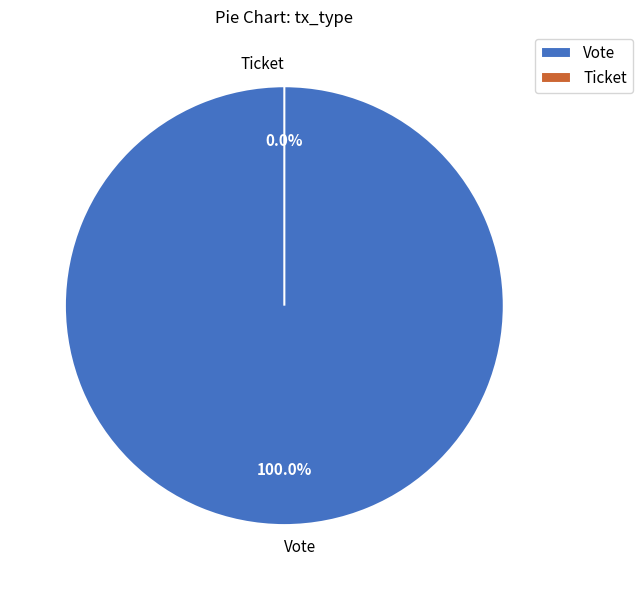

Which slice is the largest?

Vote